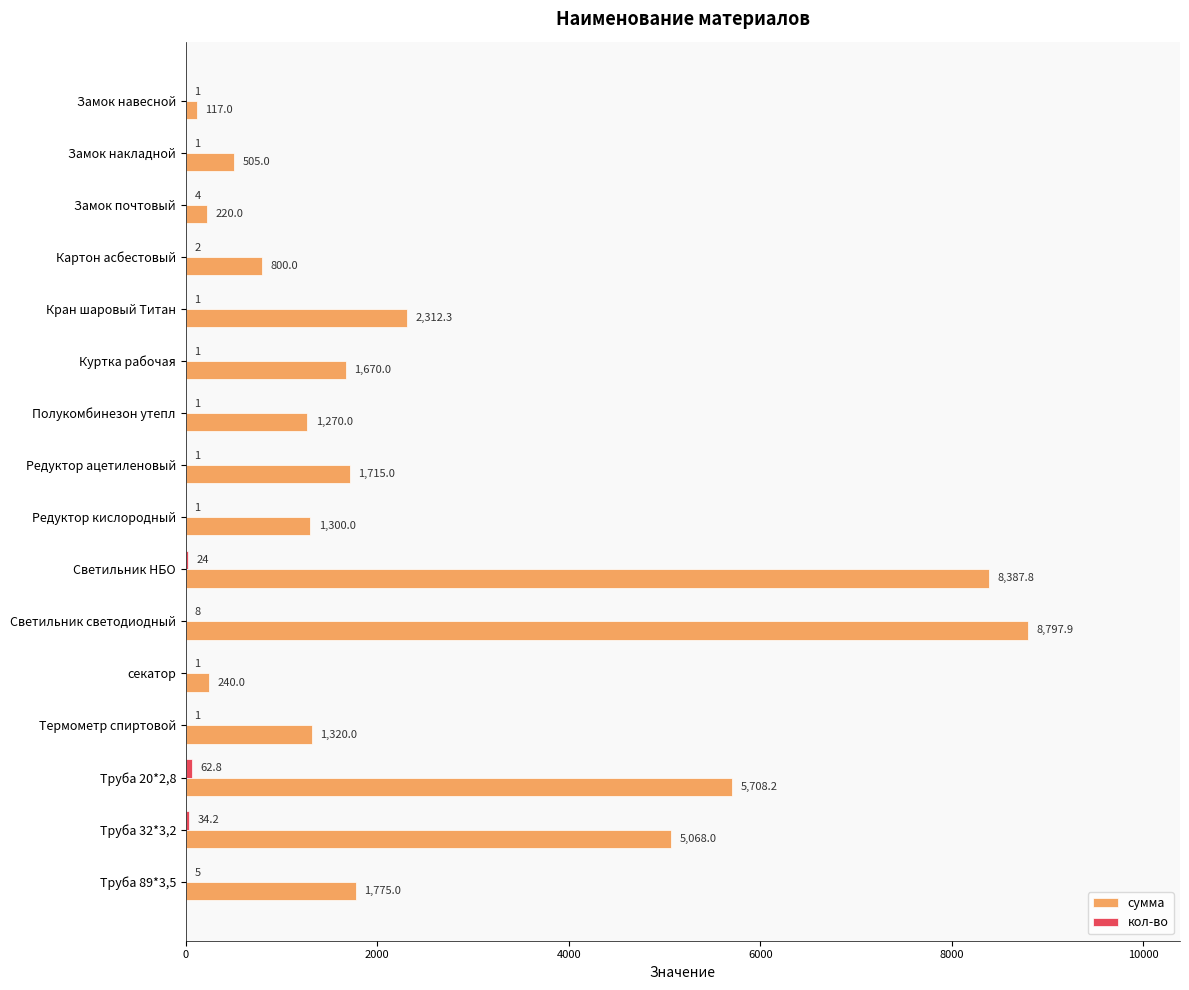

At which category does the chart reach its peak across all series?

Светильник светодиодный